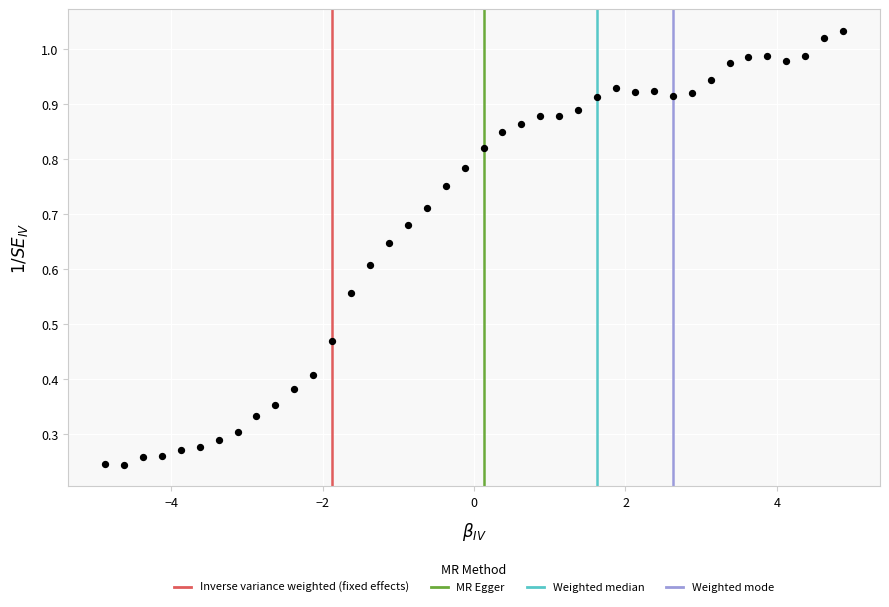

What is the range of X values (max minus min)?

9.8